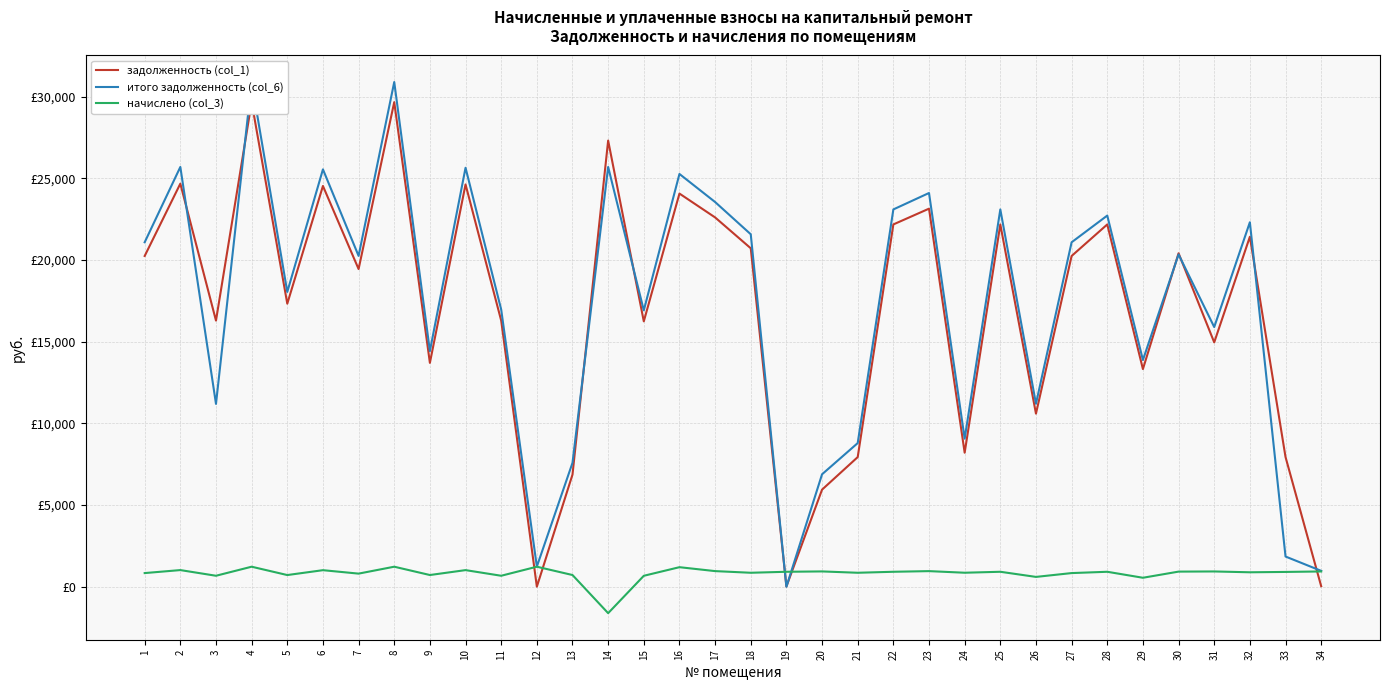

True or false: начислено (col_3) has a value of 674.7 at 3.

True